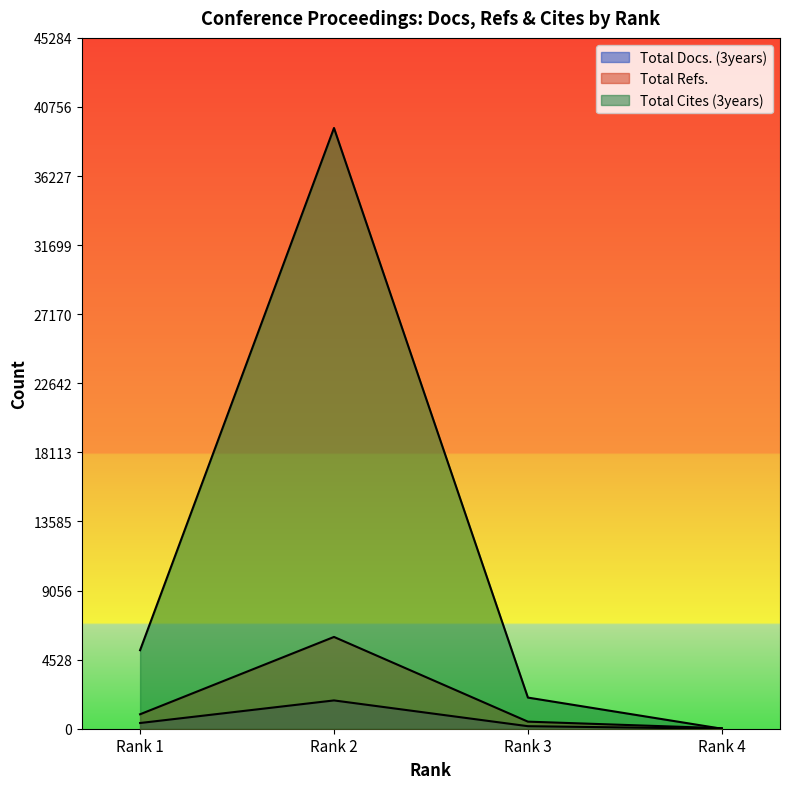

Between Rank 1 and Rank 3, which series saw the biggest shift?

Total Cites (3years)